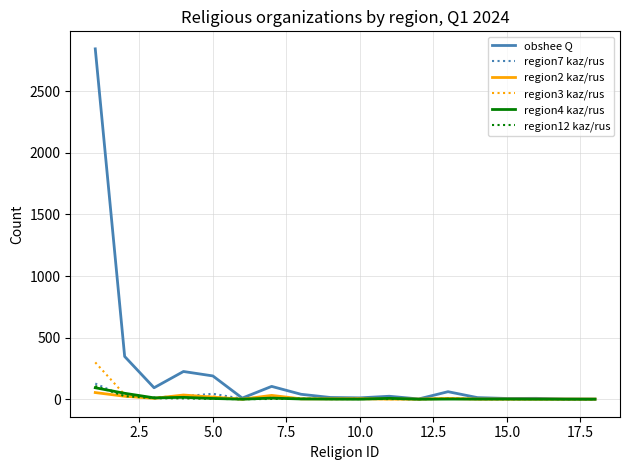

Which series has the widest spread of values?

obshee Q